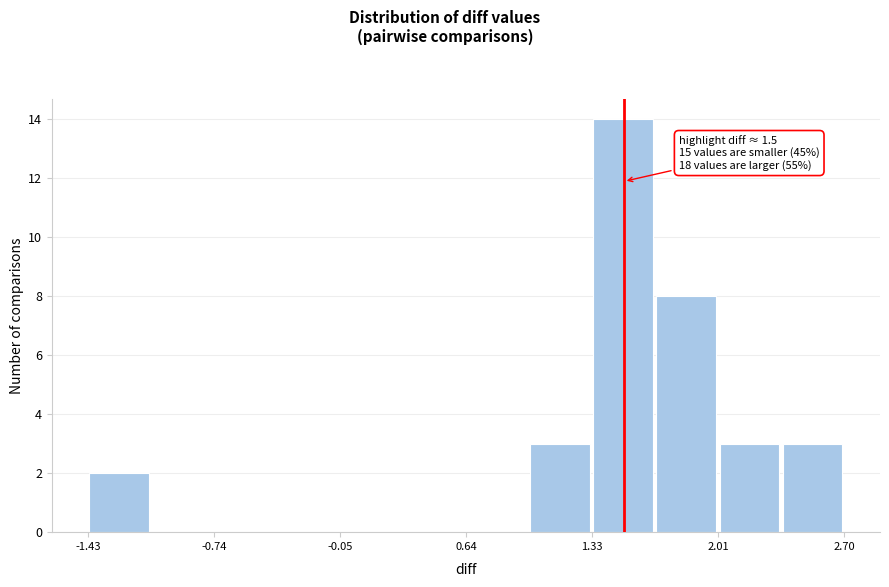

Read against the x-axis, roughly where is the centre of the tallest bar?

1.5